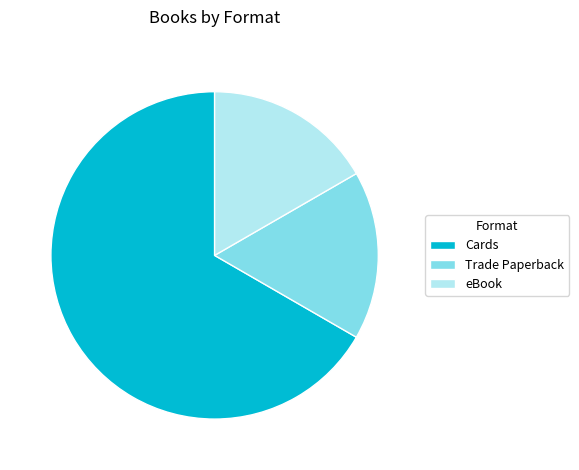

How many slices are in this pie chart?

3